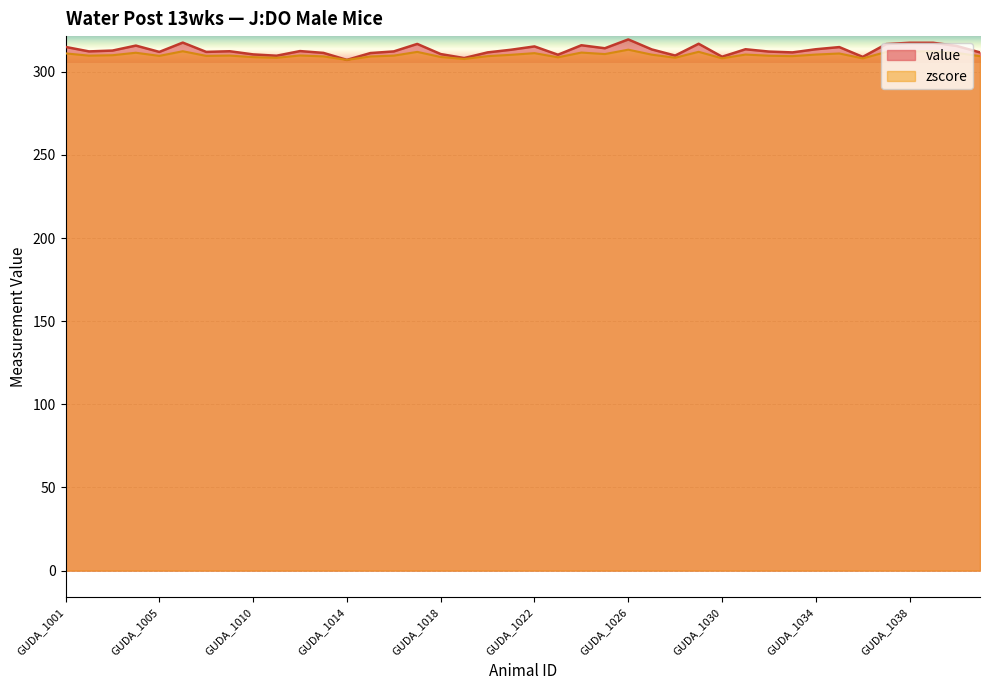

What is the average value of the zscore series?

310.2